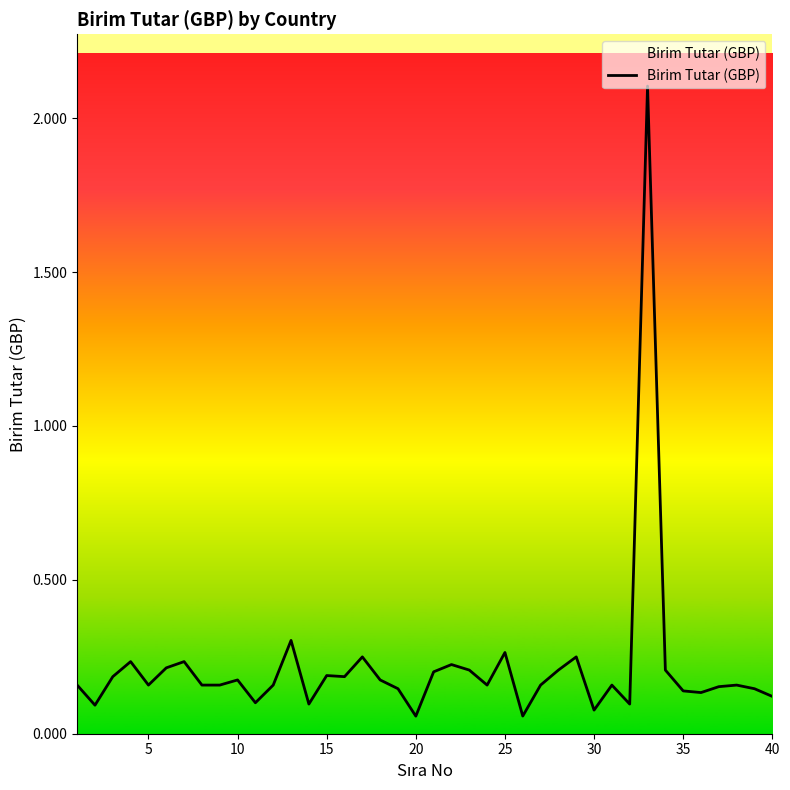

What is the maximum value shown in the chart?

2.1